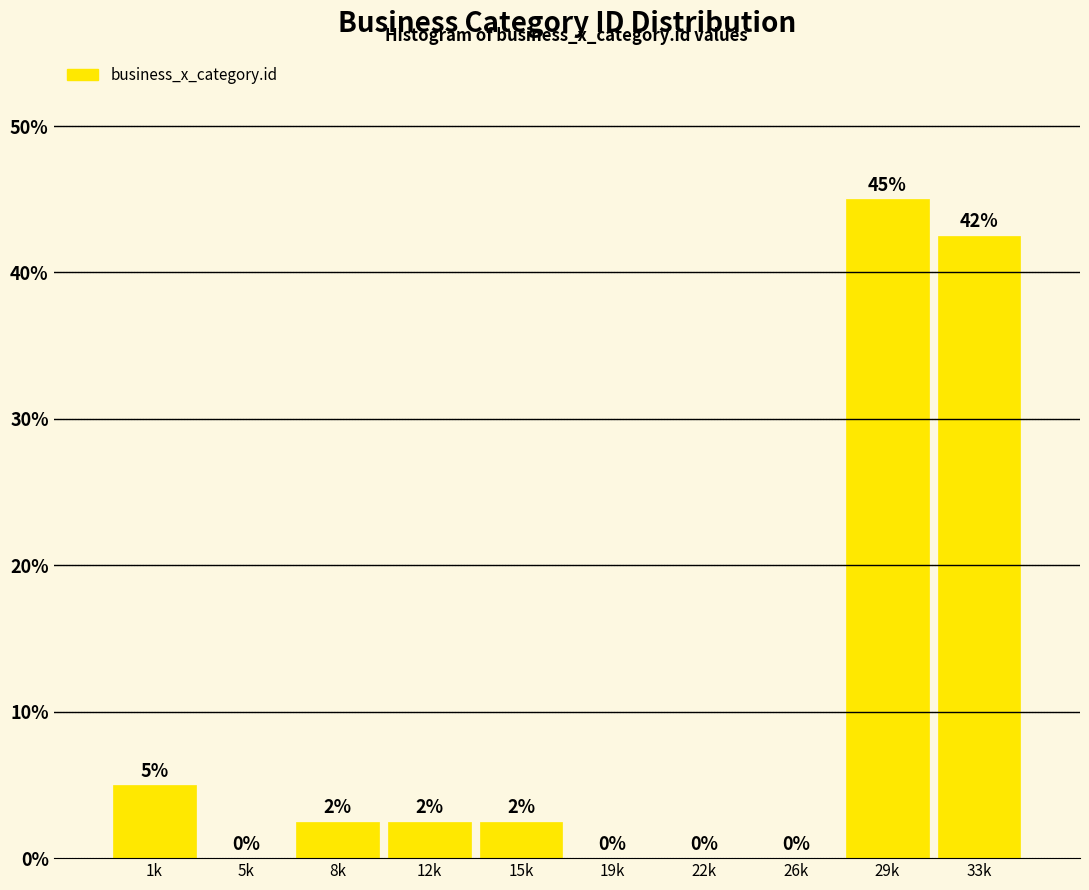

Read the value at 29k.

45.0